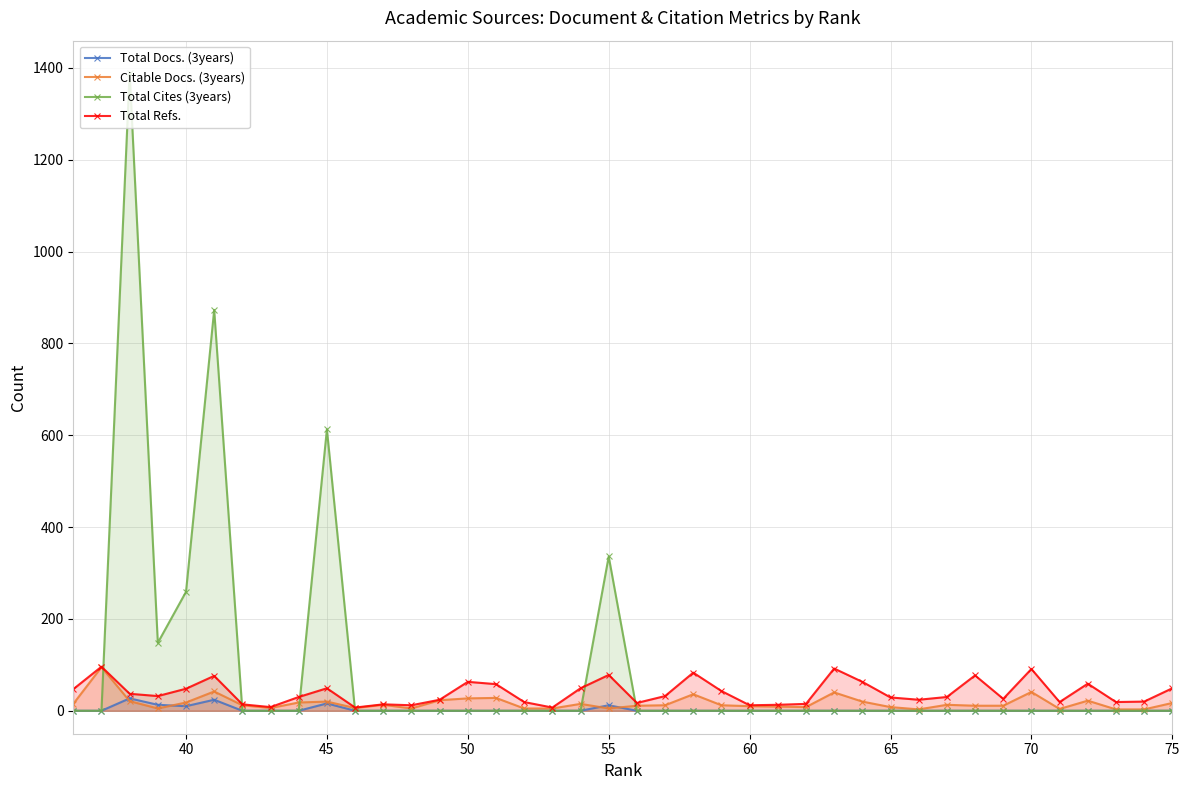

Which series has the widest spread of values?

Total Cites (3years)